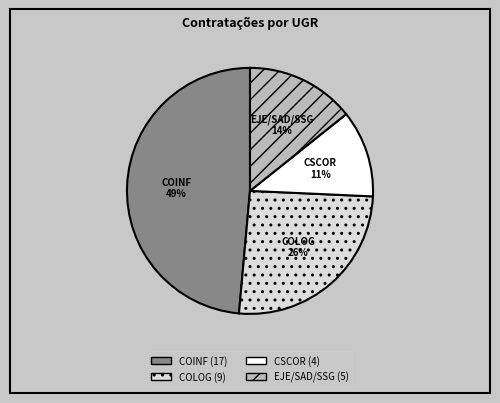

Is there a majority slice in this chart?

No